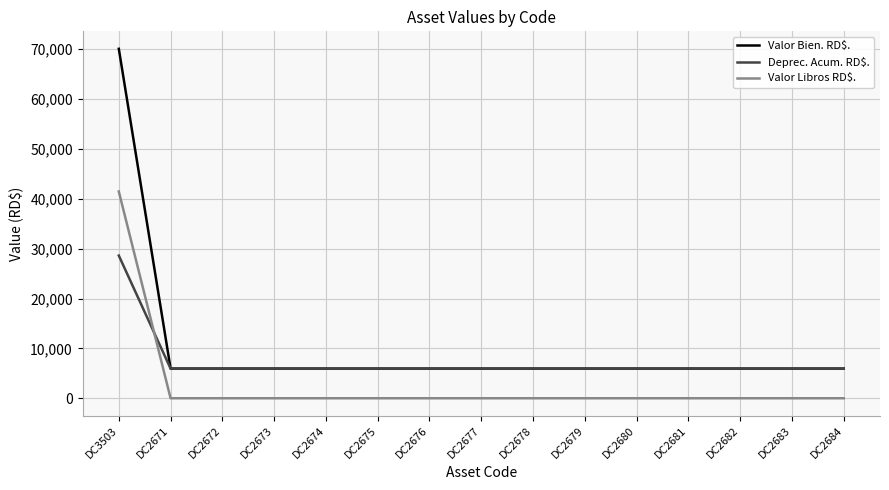

How many lines are shown in the chart?

3